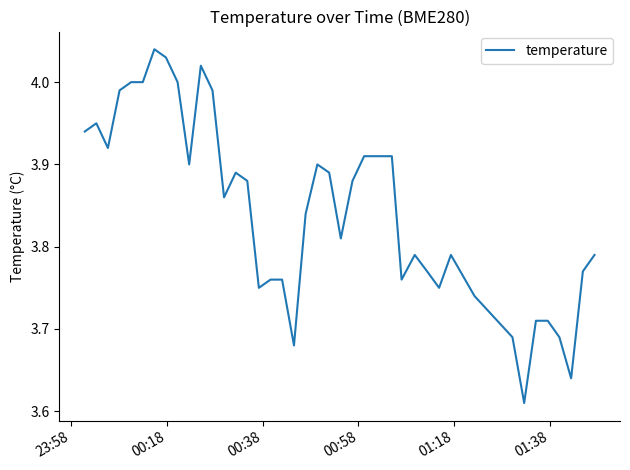

What is the difference between the maximum and minimum values?

0.4